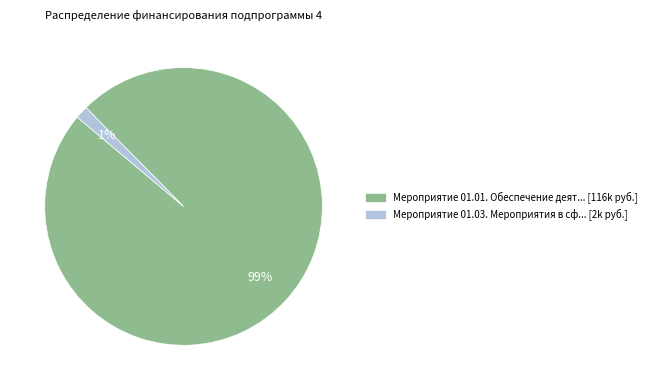

To the nearest percent, what is the average slice percentage?

50%